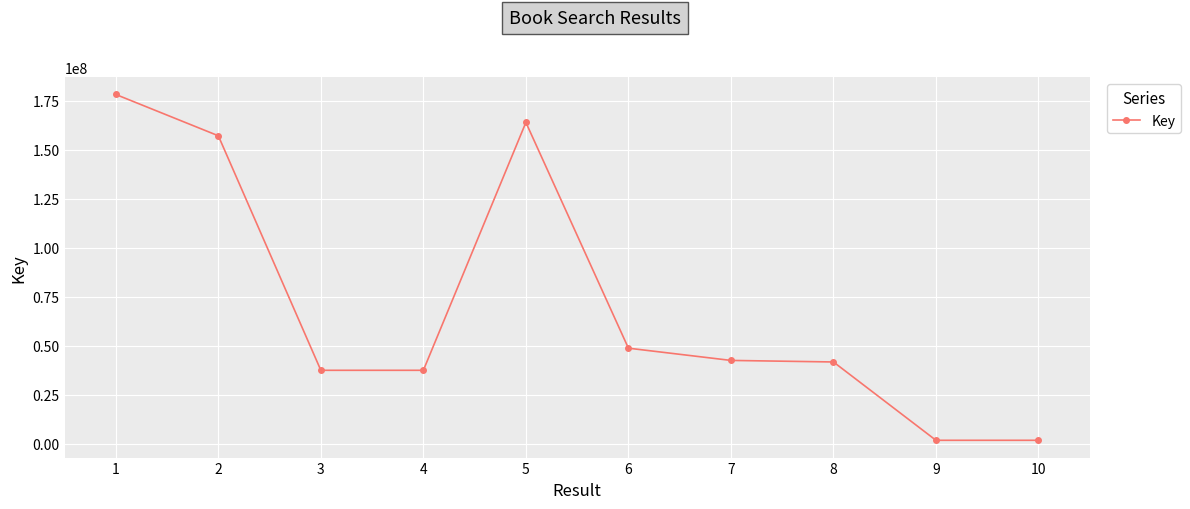

What is the difference between the second highest and minimum values?

162266868